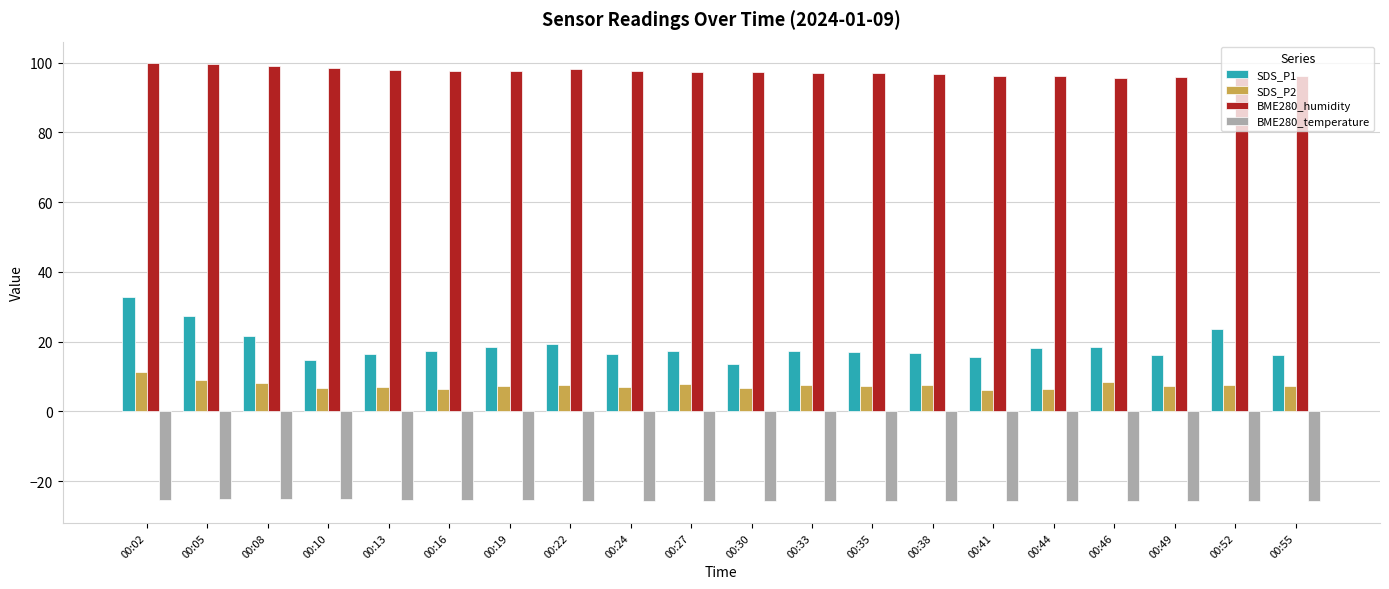

What is the sum of all SDS_P2 values?

150.6